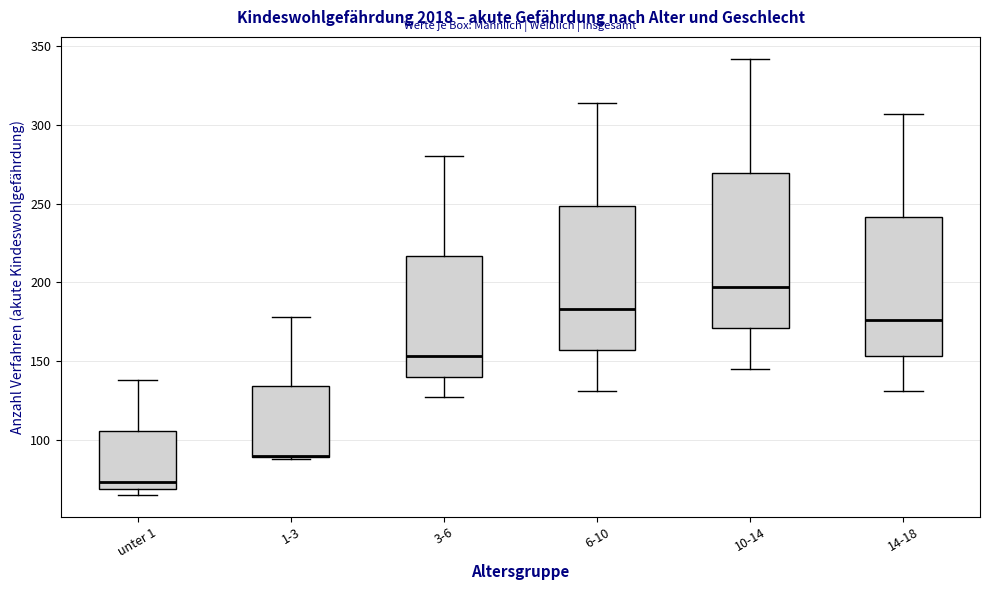

Reading left to right, transcribe this box plot: for each box, give where its median line is, the range the box spans, and where its two whiskers end, as read against the y-axis. The values are not printed on the chart, so give them approximately, as read against the axis.

unter 1: median 75, box 70 to 105, whiskers 65 to 140
1-3: median 90 (drawn on the box's lower edge), box 90 to 135, whiskers 90 to 180
3-6: median 155, box 140 to 215, whiskers 125 to 280
6-10: median 185, box 155 to 250, whiskers 130 to 315
10-14: median 195, box 170 to 270, whiskers 145 to 340
14-18: median 175, box 155 to 240, whiskers 130 to 305